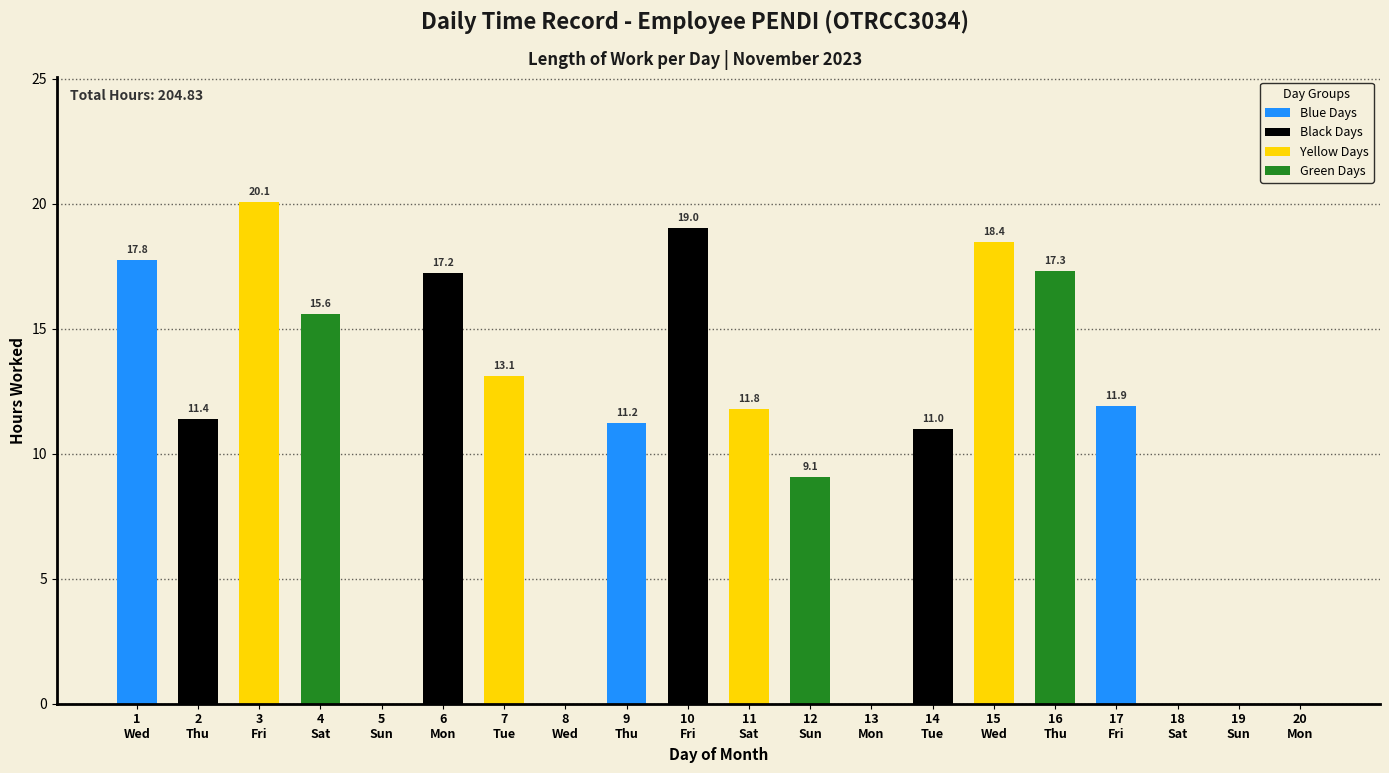

What is the change in value from 7
Tue to 10
Fri?

+5.9